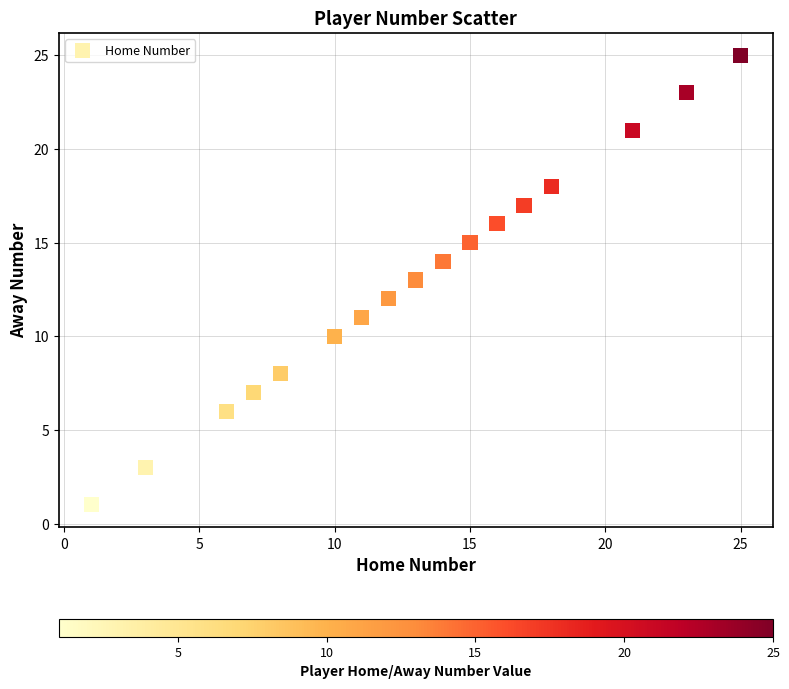

What is the range of X values (max minus min)?

24